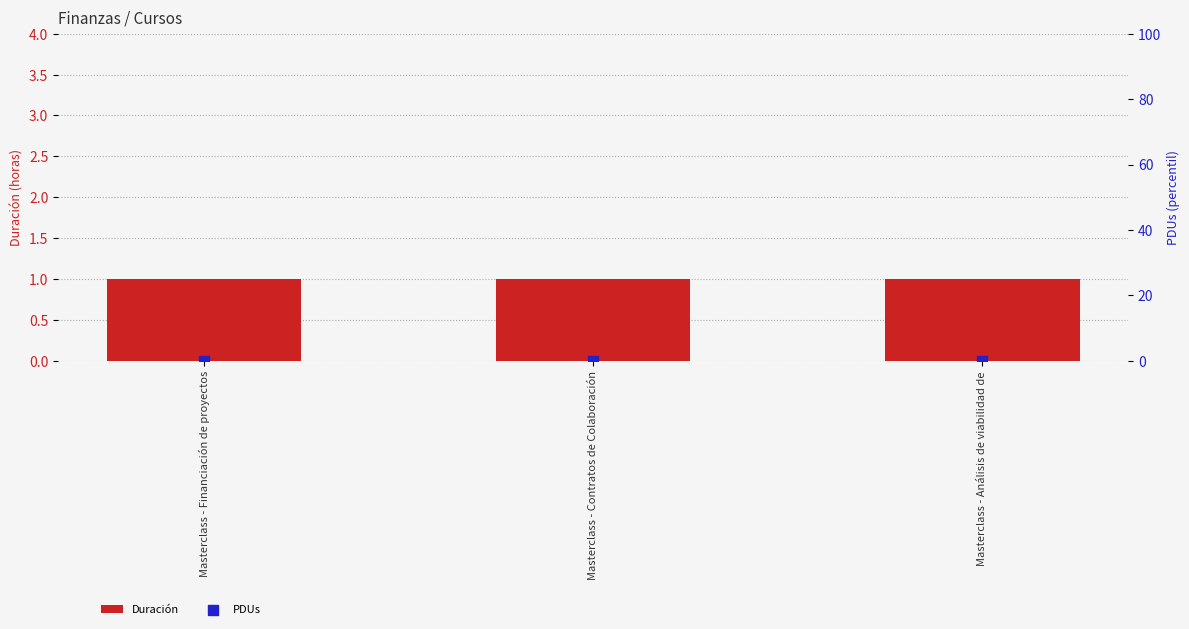

Which series has the largest total across all categories?

Duración